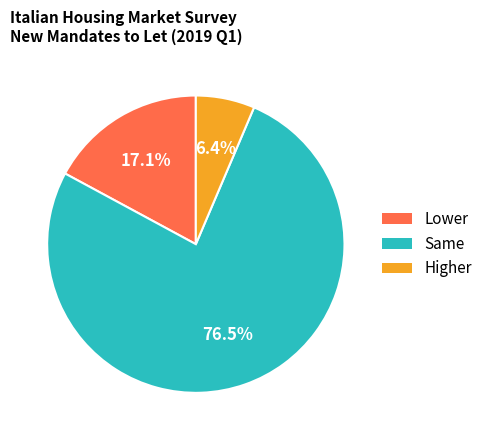

What is the largest slice in the pie chart?

Same